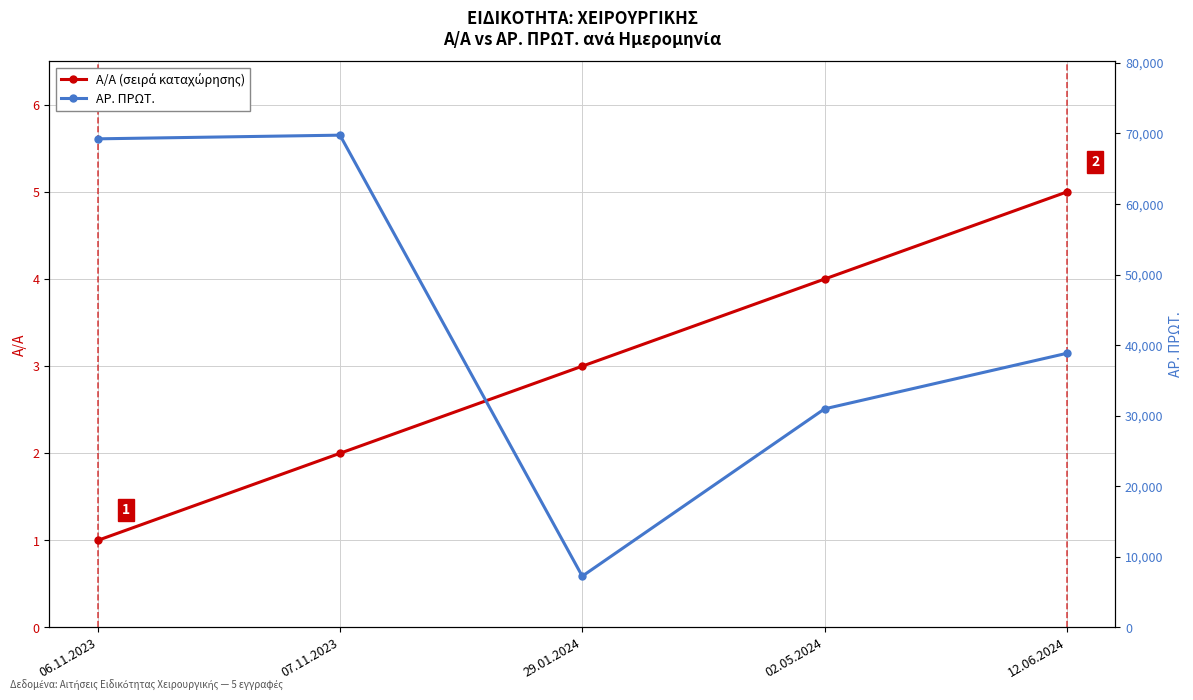

How many values in the Α/Α (σειρά καταχώρησης) series exceed 3?

2